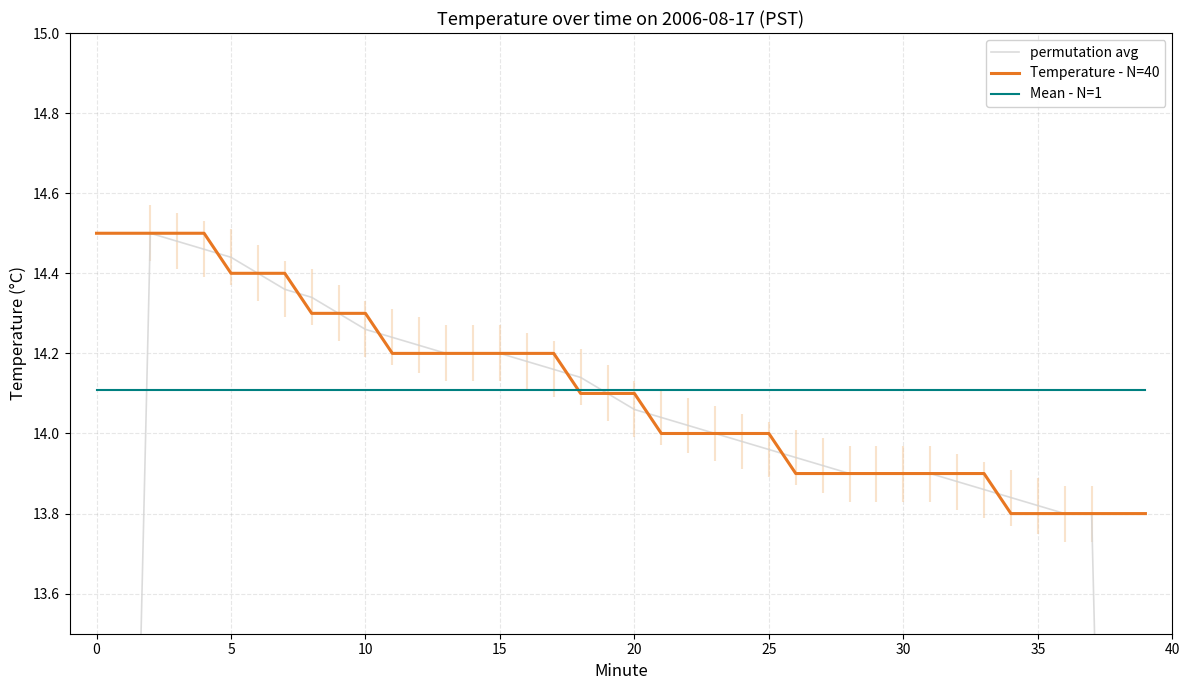

How many lines are shown in the chart?

3